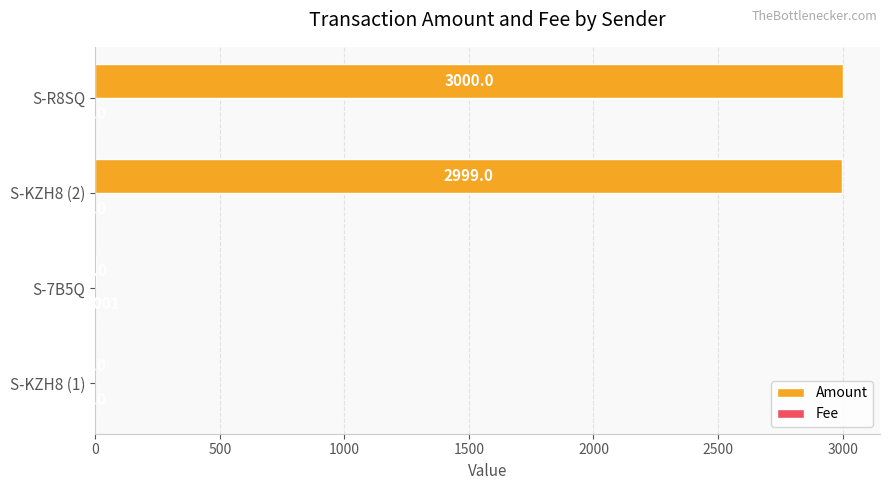

Which category has the highest value across all series?

S-R8SQ